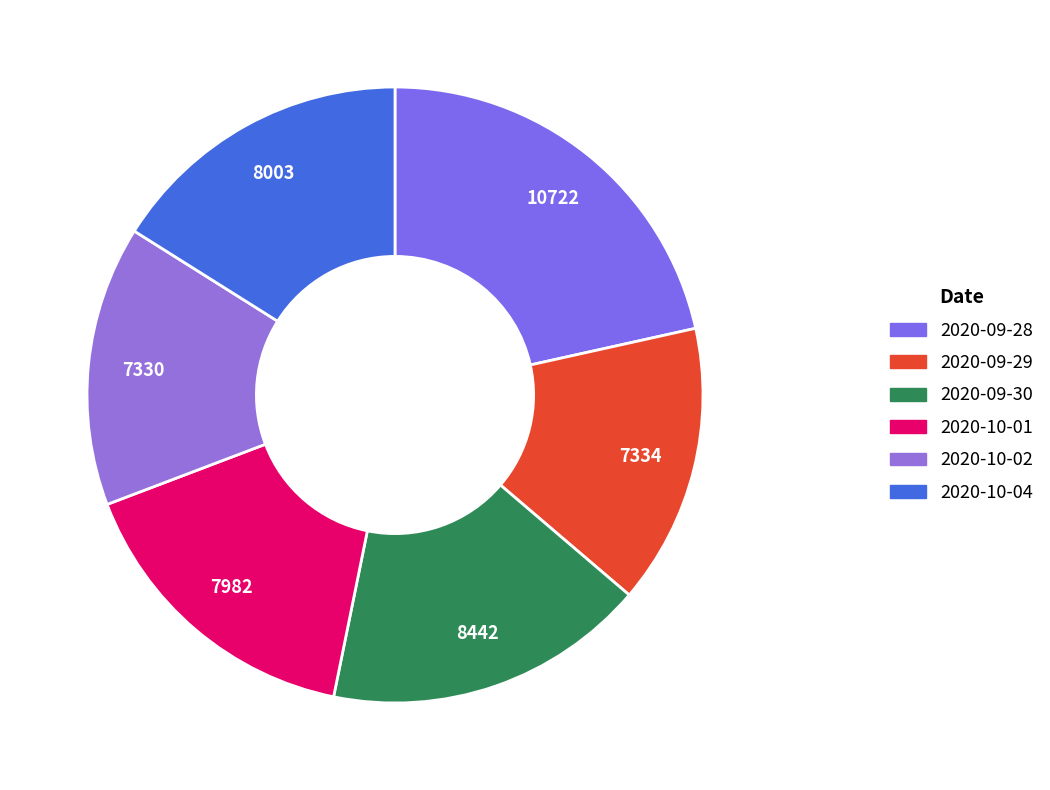

Rank the categories by value from highest to lowest.

2020-09-28, 2020-09-30, 2020-10-04, 2020-10-01, 2020-09-29, 2020-10-02